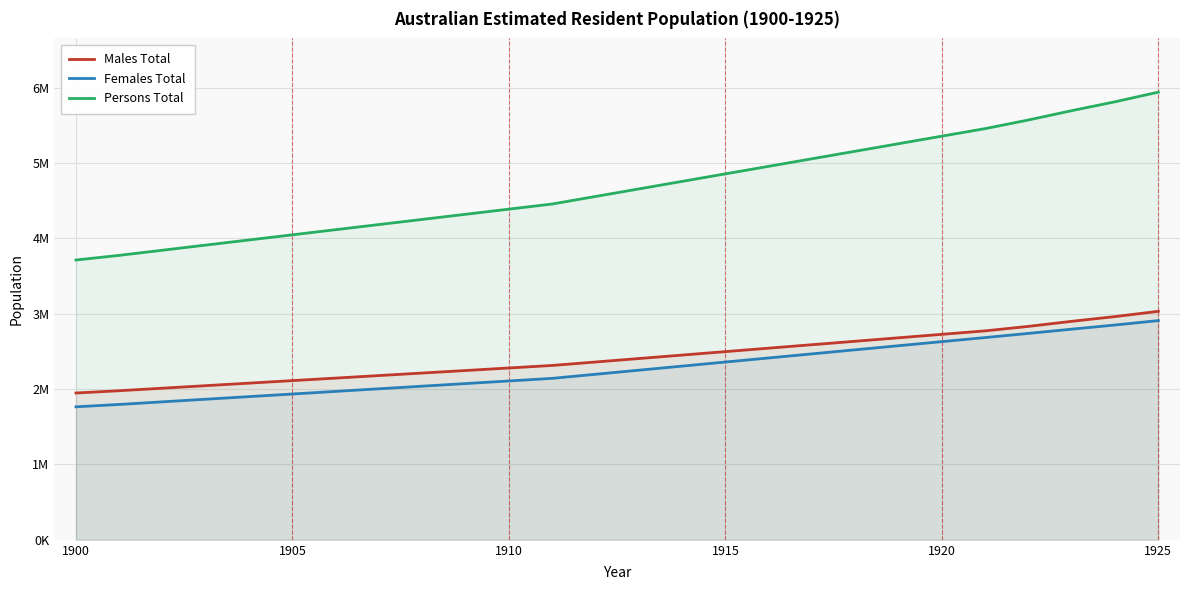

What are all the series names shown in the legend?

Males Total, Females Total, Persons Total